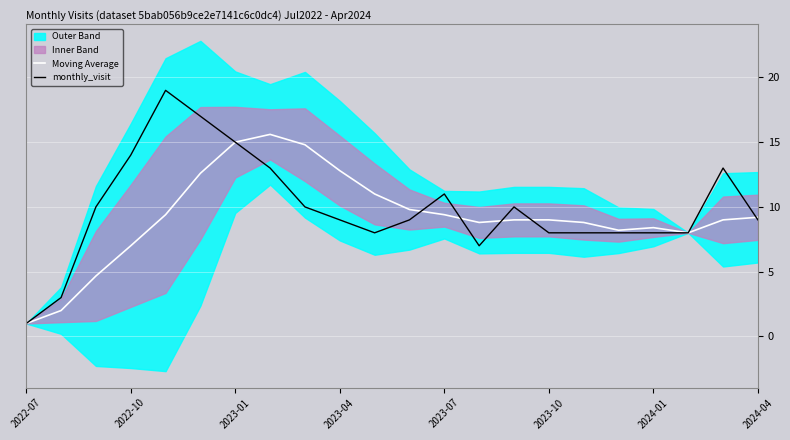

How many lines are shown in the chart?

2